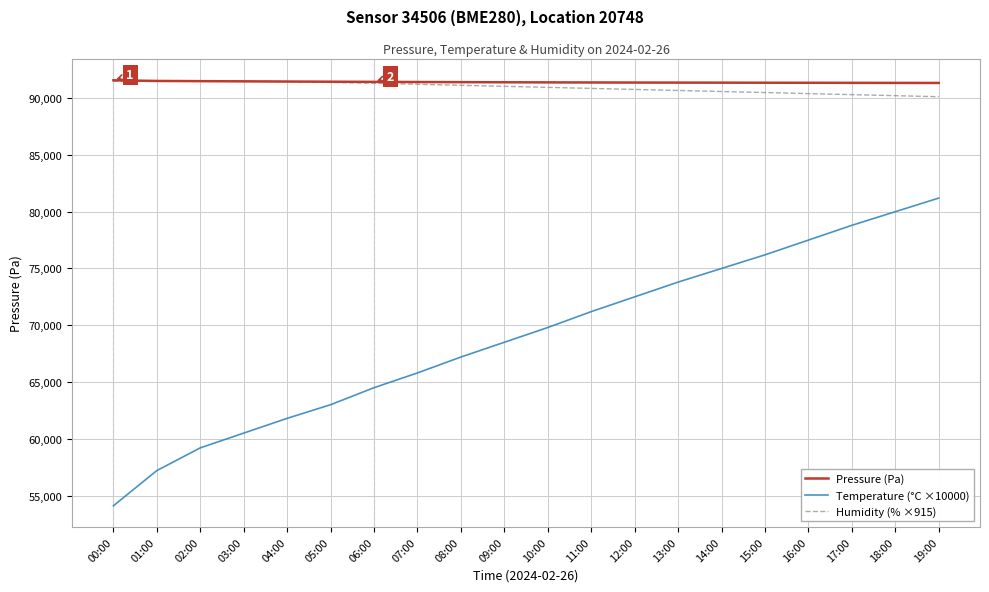

True or false: Temperature (°C ×10000) and Humidity (% ×915) intersect in this chart.

False